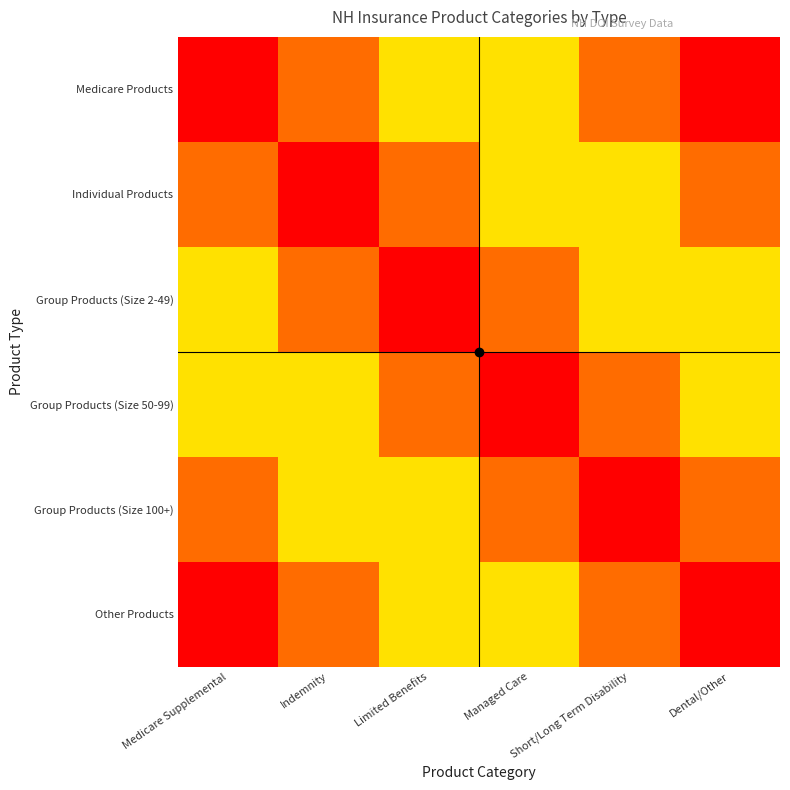

Reading left to right, transcribe all the data shown in this chart.

Medicare Products: Medicare Supplemental=0.0	Indemnity=0.2	Limited Benefits=0.4	Managed Care=0.6	Short/Long Term Disability=0.8	Dental/Other=1.0
Individual Products: Medicare Supplemental=0.2	Indemnity=0.0	Limited Benefits=0.2	Managed Care=0.4	Short/Long Term Disability=0.6	Dental/Other=0.8
Group Products (Size 2-49): Medicare Supplemental=0.4	Indemnity=0.2	Limited Benefits=0.0	Managed Care=0.2	Short/Long Term Disability=0.4	Dental/Other=0.6
Group Products (Size 50-99): Medicare Supplemental=0.6	Indemnity=0.4	Limited Benefits=0.2	Managed Care=0.0	Short/Long Term Disability=0.2	Dental/Other=0.4
Group Products (Size 100+): Medicare Supplemental=0.8	Indemnity=0.6	Limited Benefits=0.4	Managed Care=0.2	Short/Long Term Disability=0.0	Dental/Other=0.2
Other Products: Medicare Supplemental=1.0	Indemnity=0.8	Limited Benefits=0.6	Managed Care=0.4	Short/Long Term Disability=0.2	Dental/Other=0.0